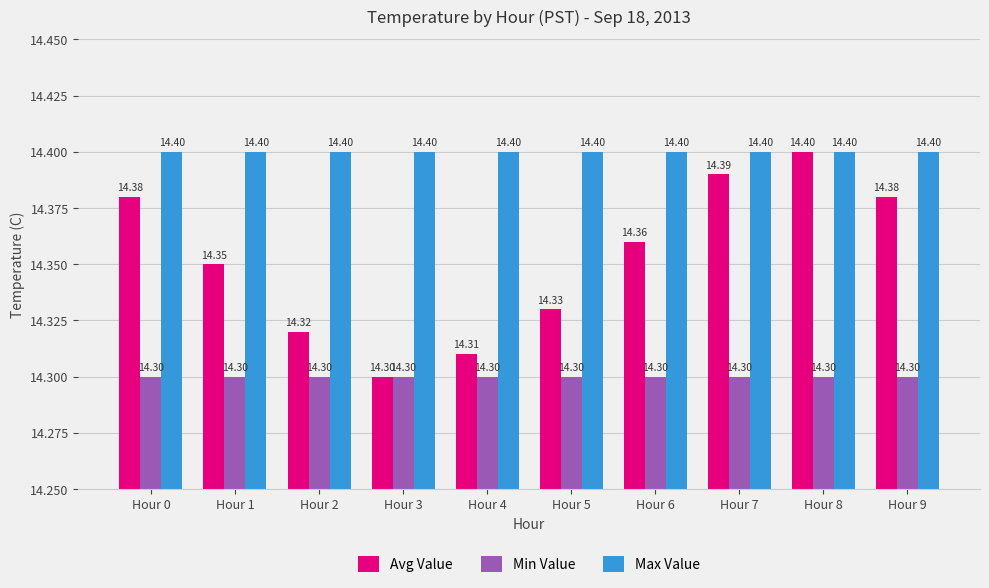

What is the value of the Min Value bar at the 8th from the left?

14.3